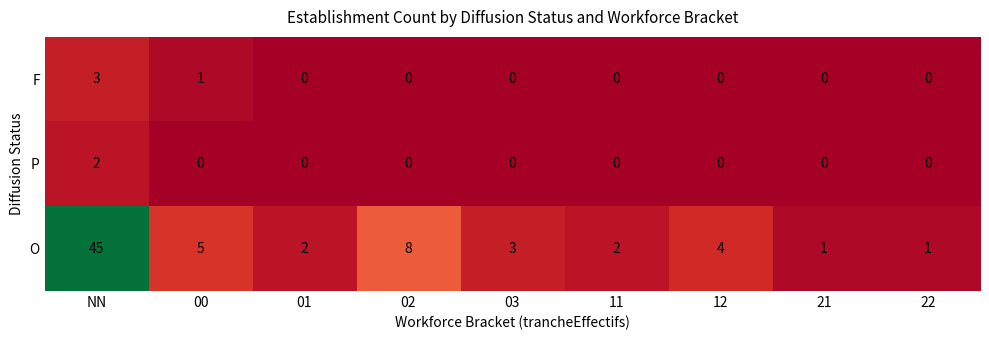

The value of O at 11 is 3. True or false?

False